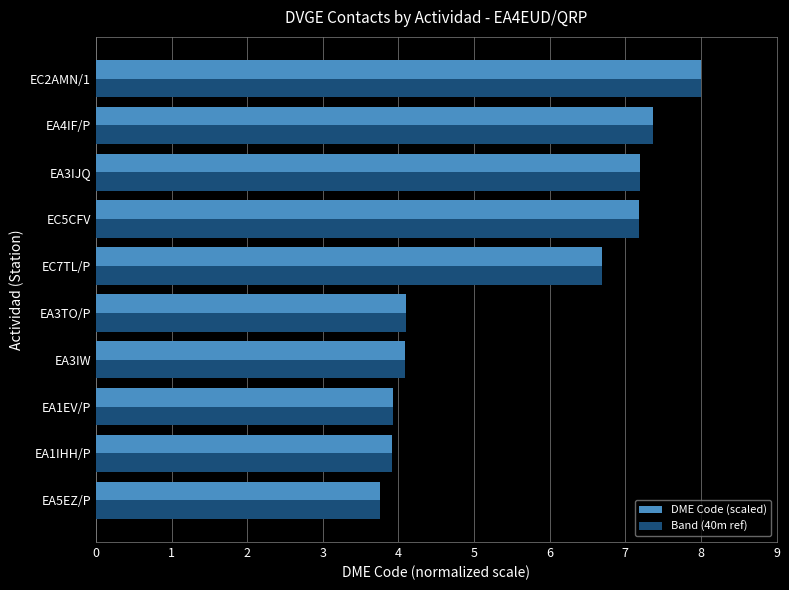

At how many categories does at least one series exceed 7?

4